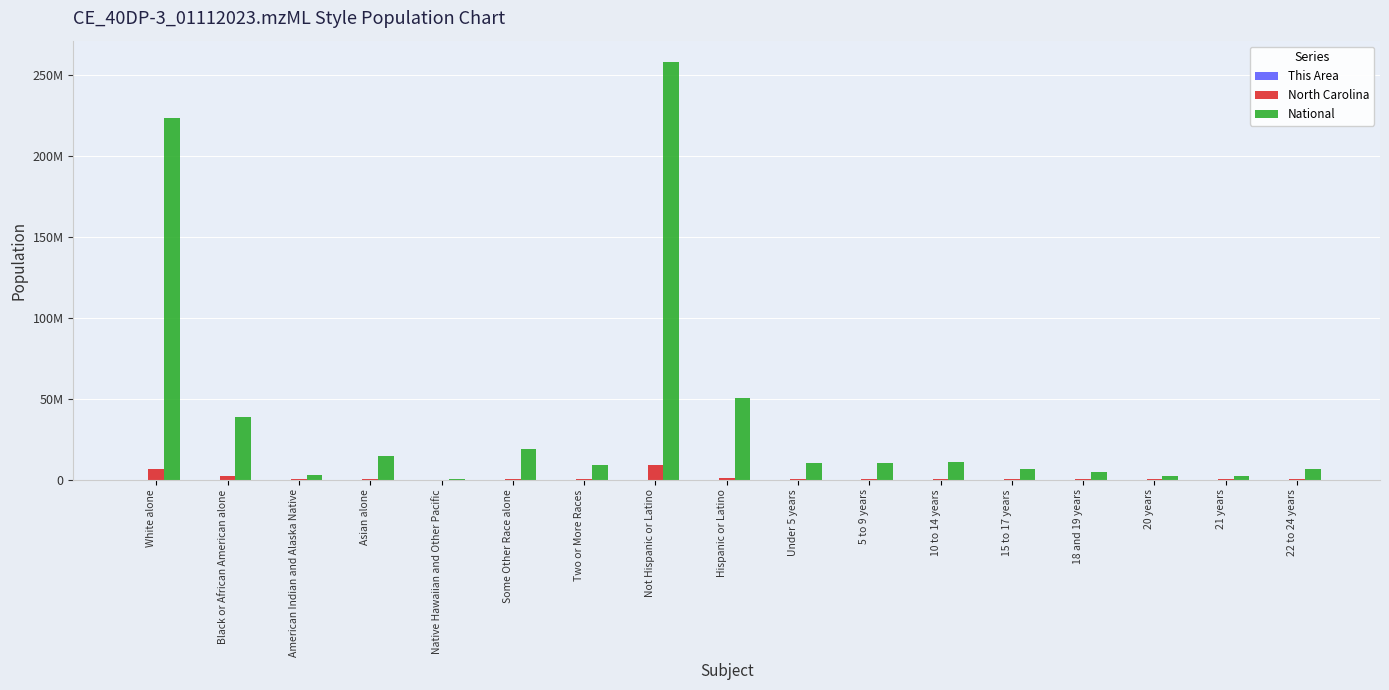

Are the bars grouped side by side (vs. stacked)?

Yes